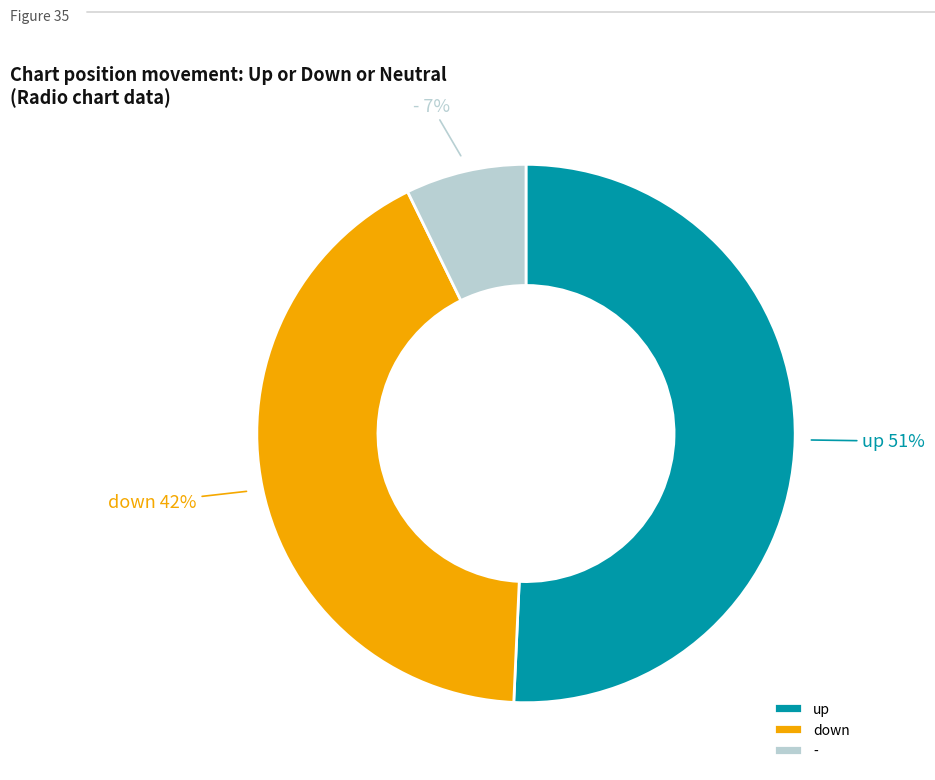

How many slices are in this pie chart?

3